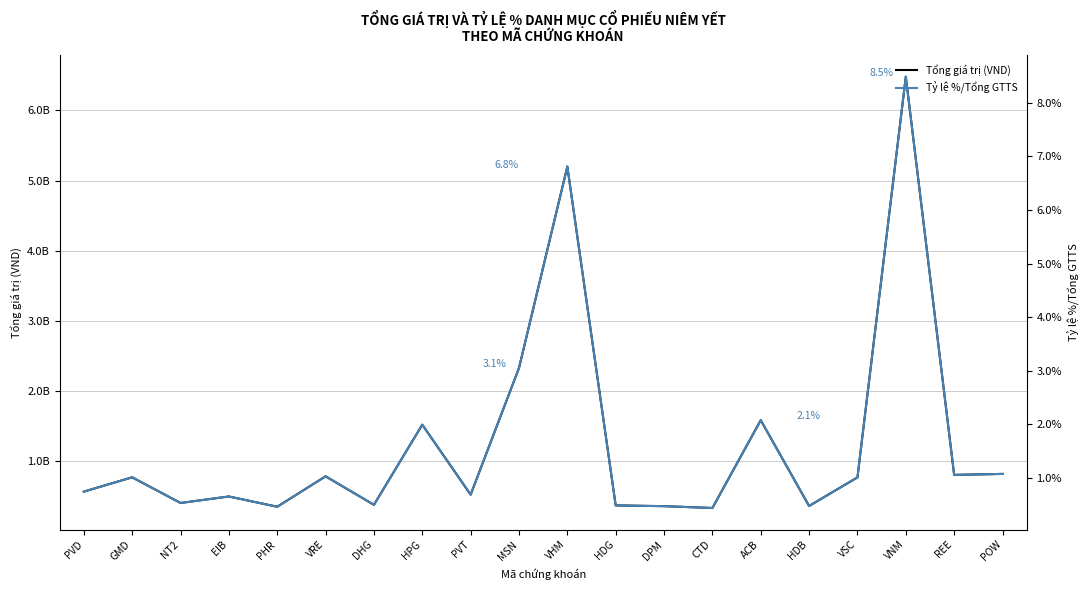

Which series changed the most between VHM and POW?

Tổng giá trị (VND)